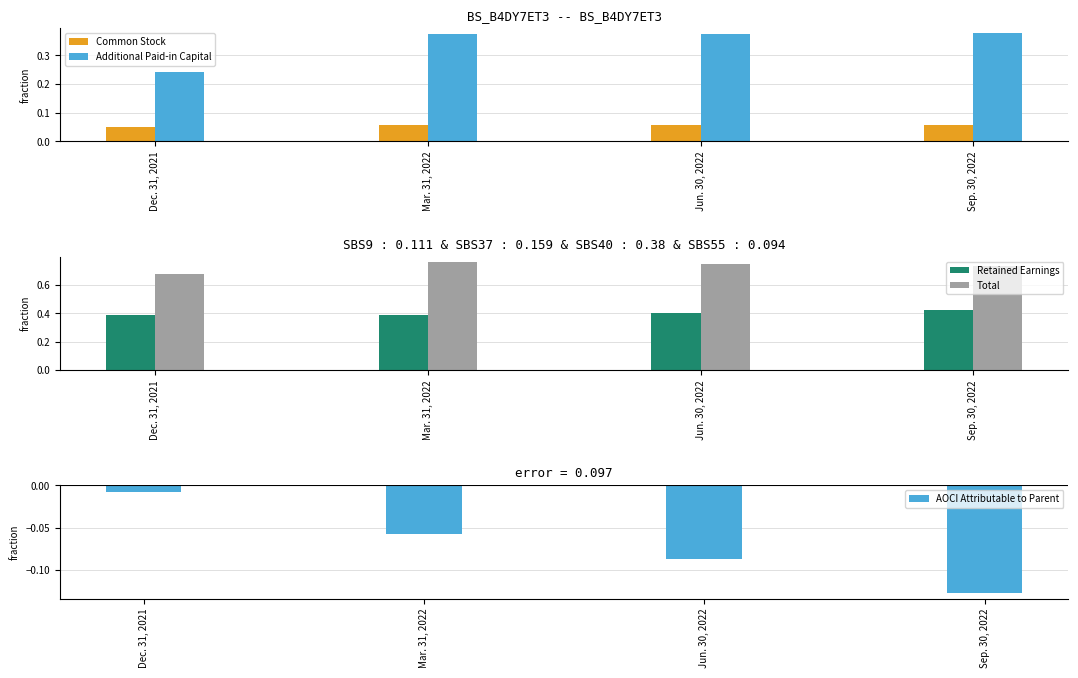

The Total series shows 0.8 at Jun. 30, 2022. True or false?

True